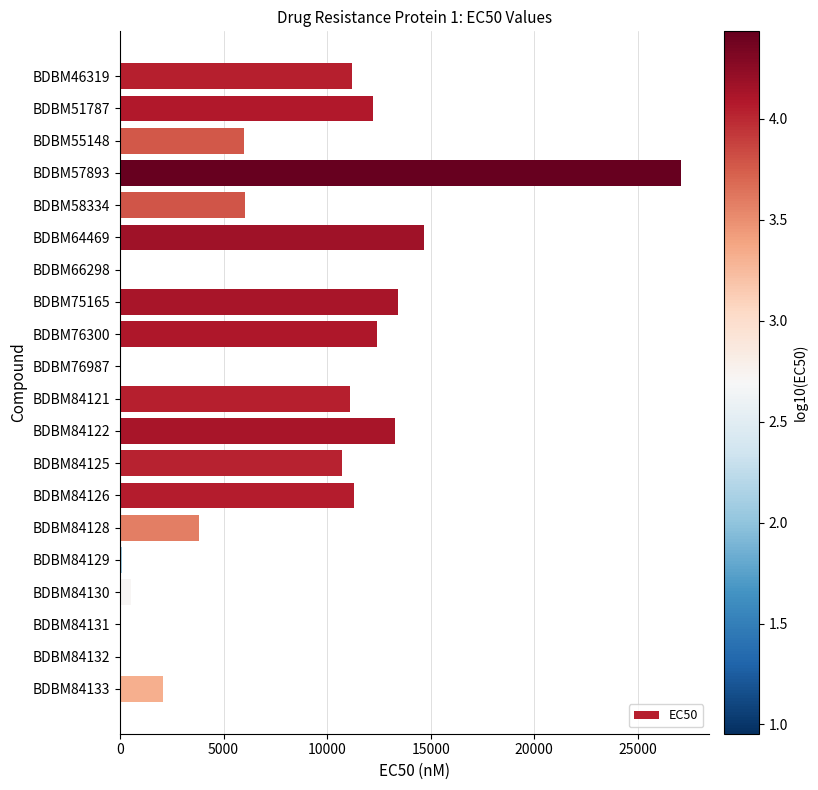

The chart shows a value of 12400 at BDBM76300. True or false?

True